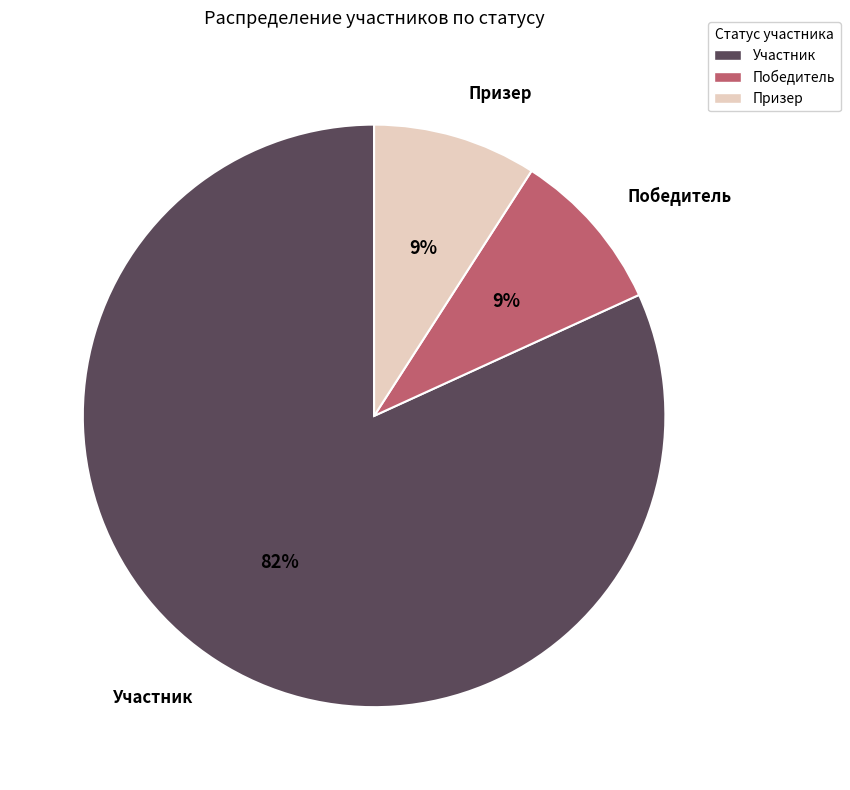

Which slice is the largest?

Участник